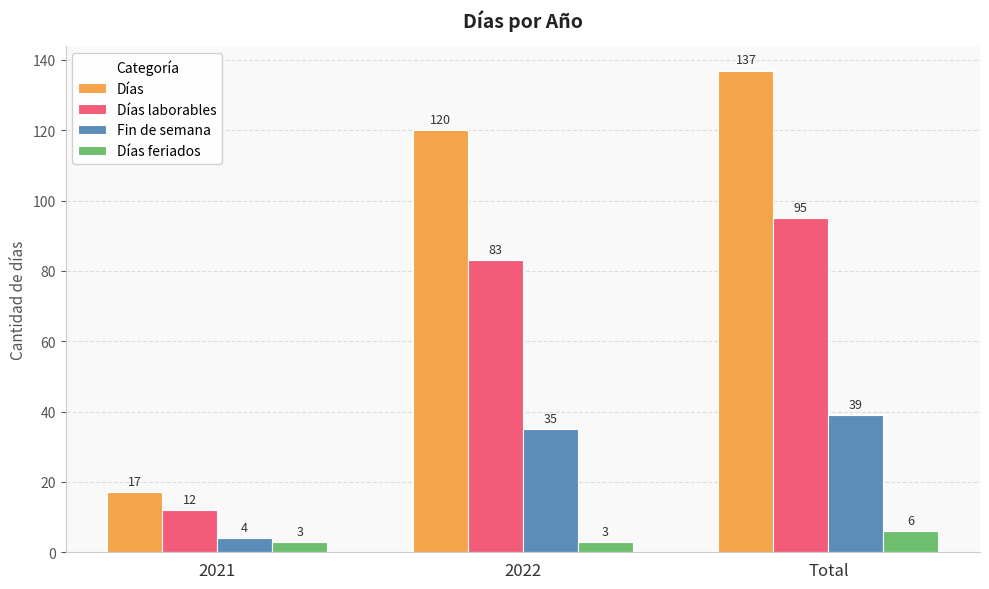

Rank the series at 2022 from lowest to highest value.

Días feriados, Fin de semana, Días laborables, Días